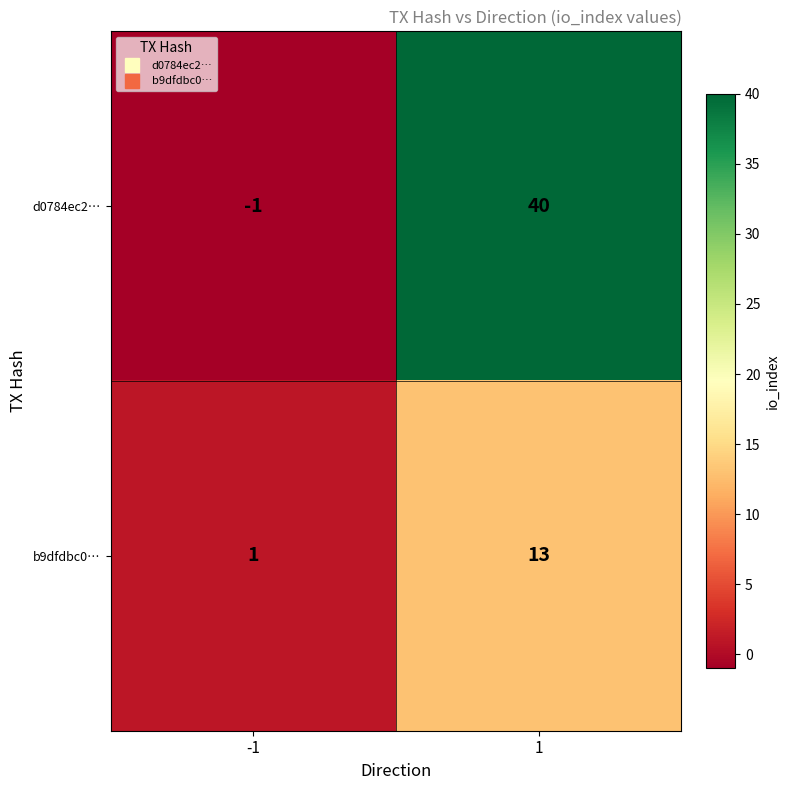

How many series are shown in this chart?

2